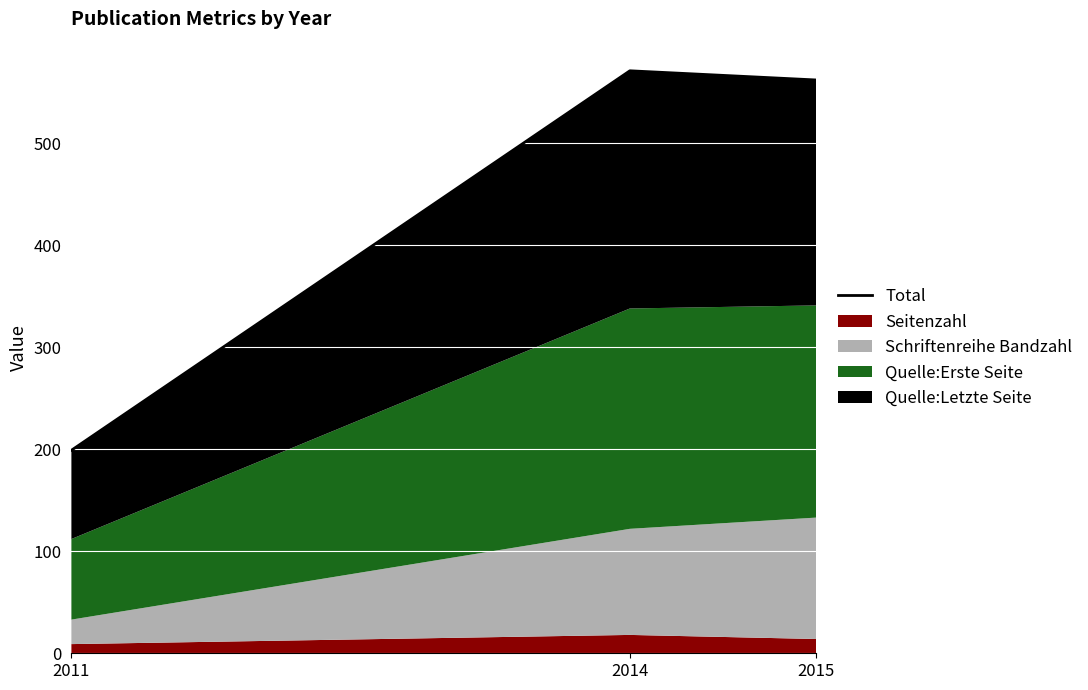

Reading right to left, what are all the values shown in this chart?

2015=562	2014=571	2011=199